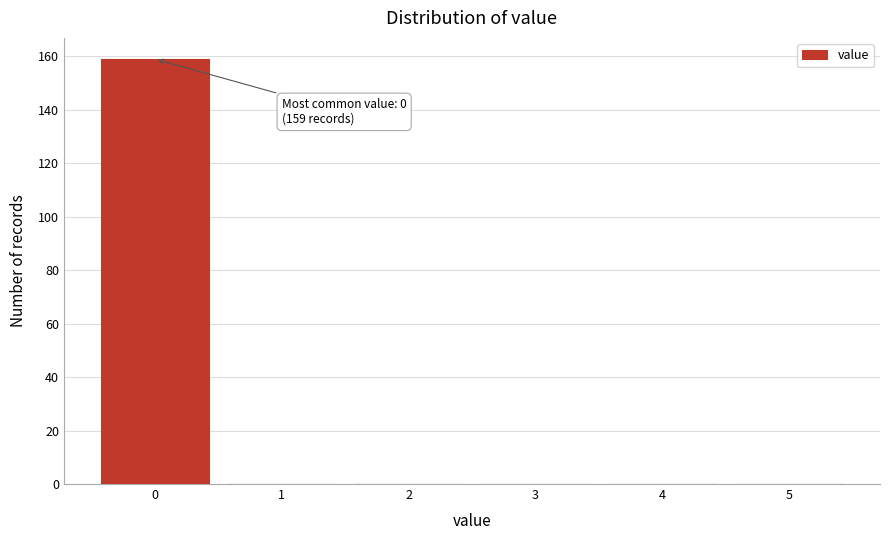

Over which range of the x-axis is the bar tallest?

-0.5 to 0.5